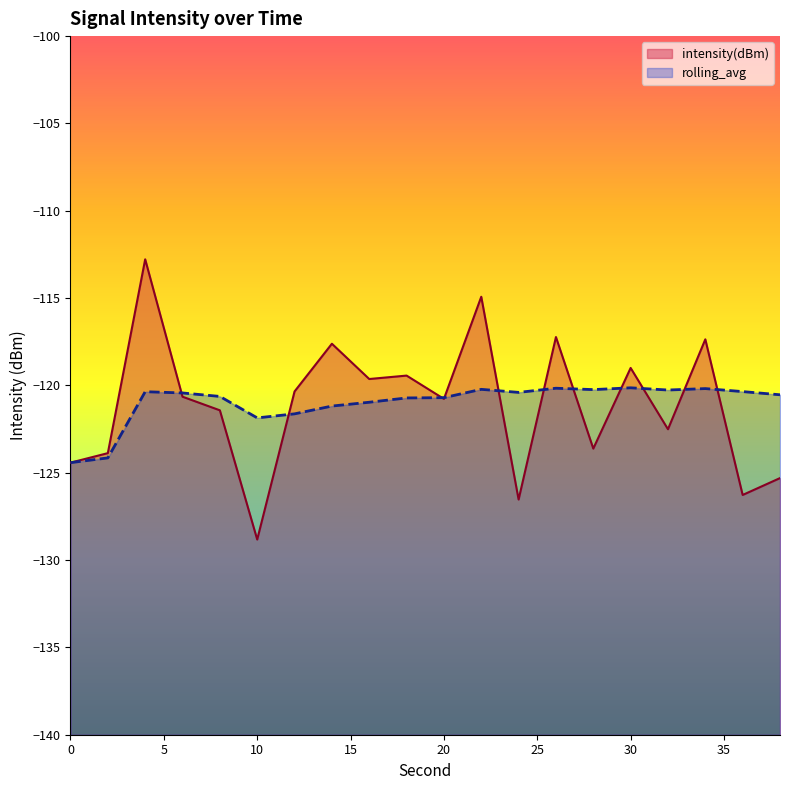

True or false: rolling_avg has more than 1 interior local peaks.

True